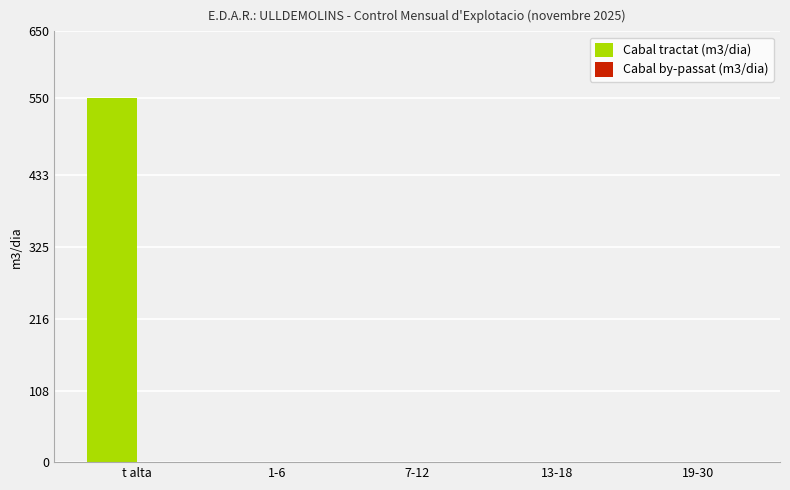

What is the maximum value shown in the chart?

550